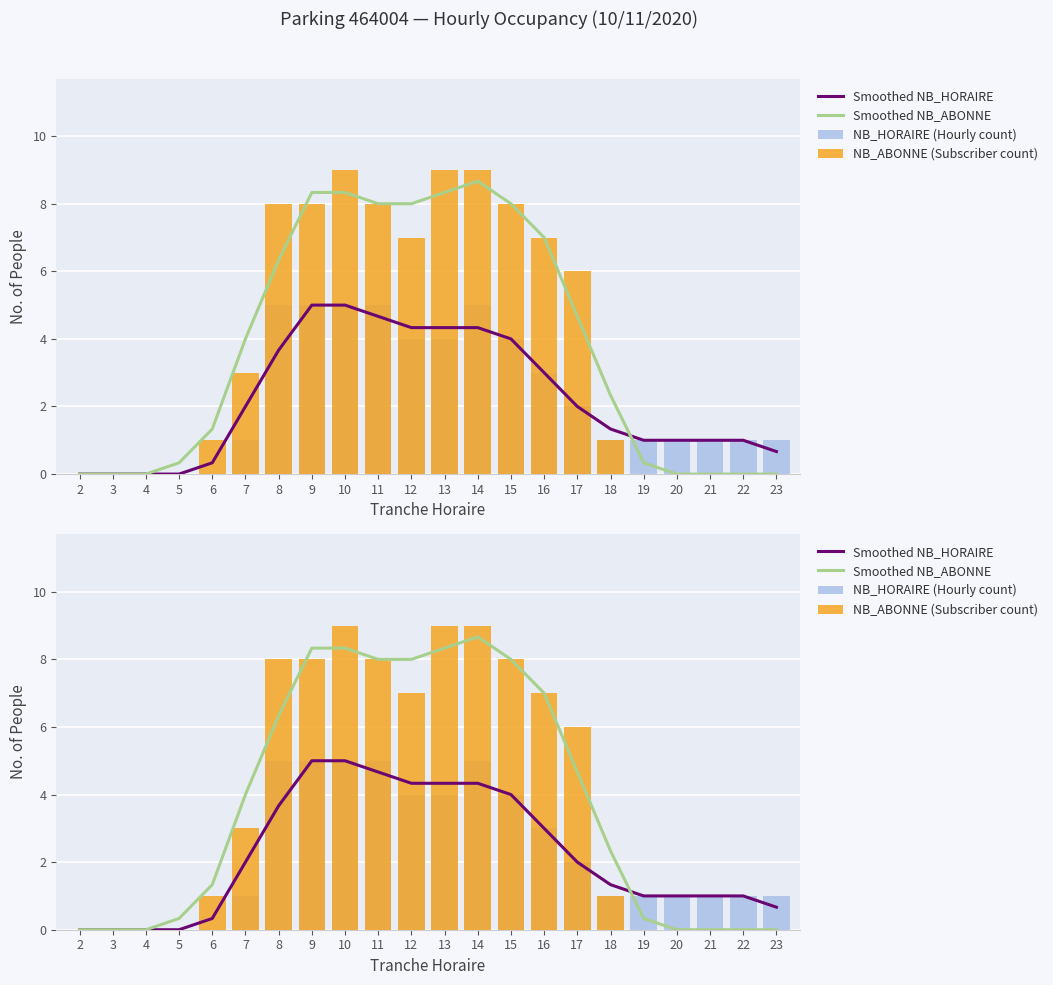

The Smoothed NB_ABONNE series shows 0.0 at 3. True or false?

True